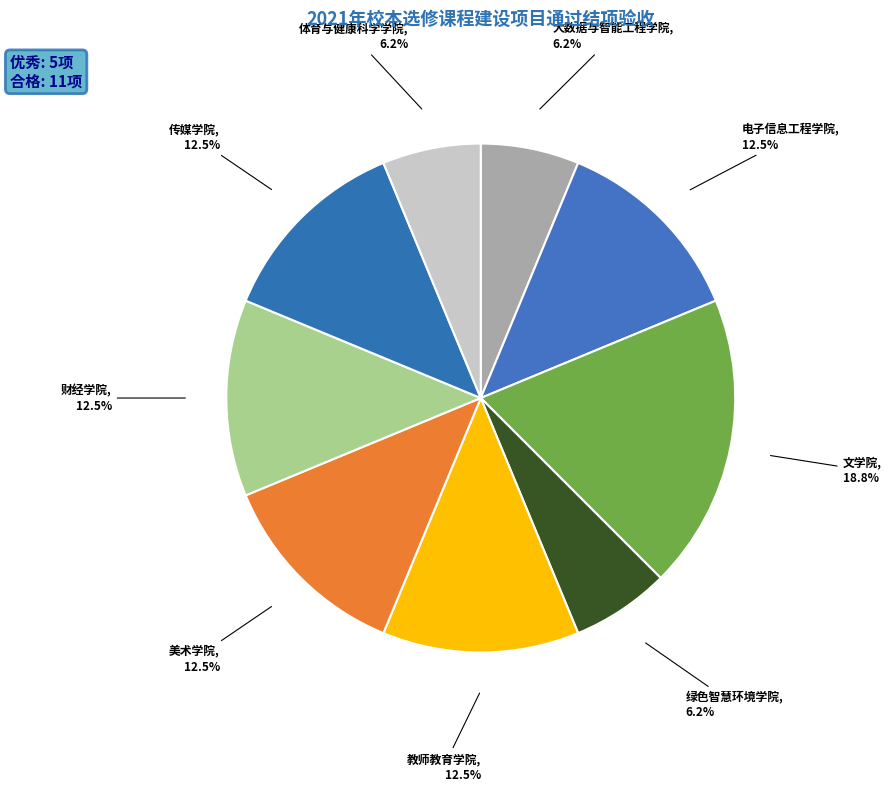

Count the number of slices in the pie.

9